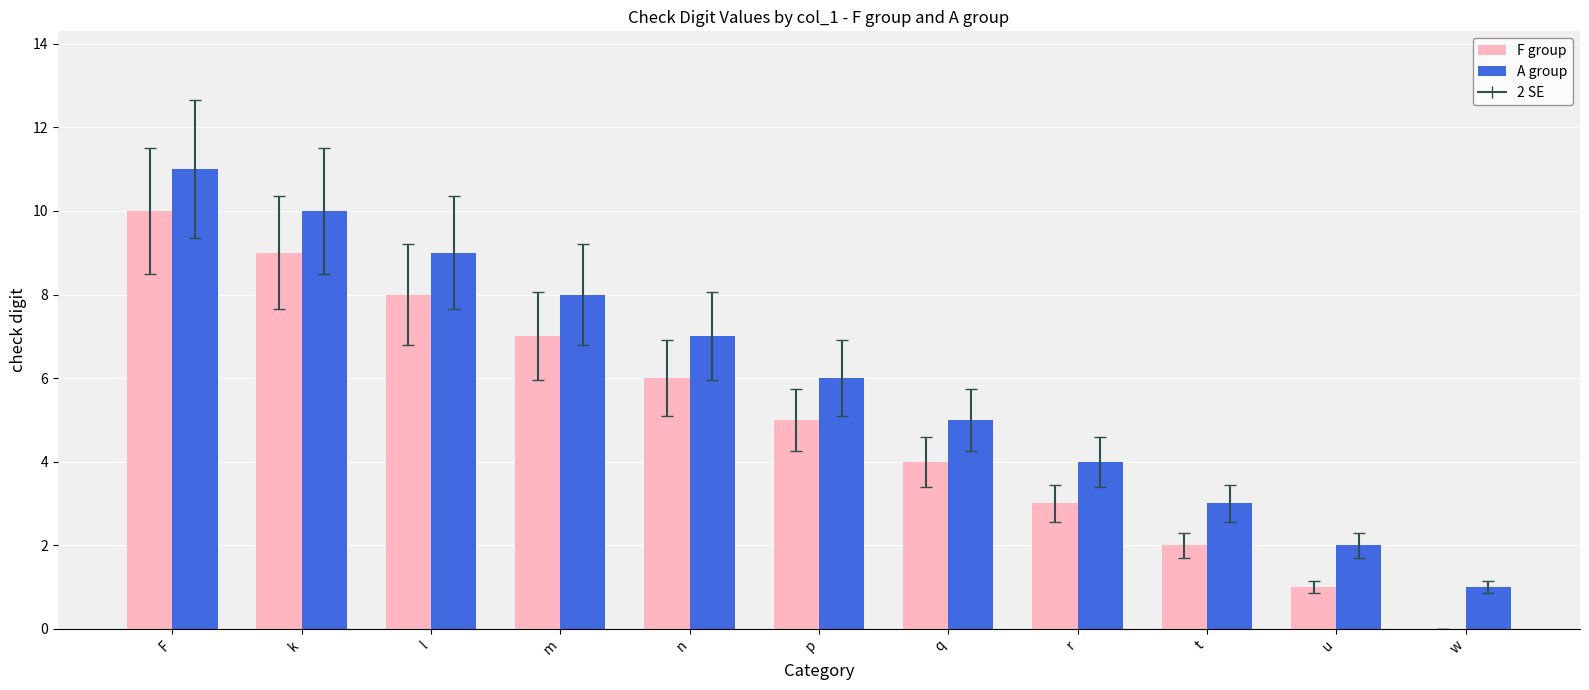

Is the value of F group at m greater than the value of A group at q?

Yes